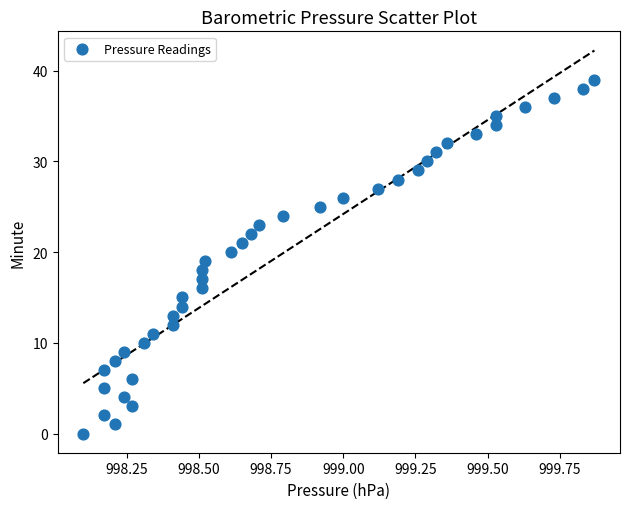

What is the range of Y values (max minus min)?

39